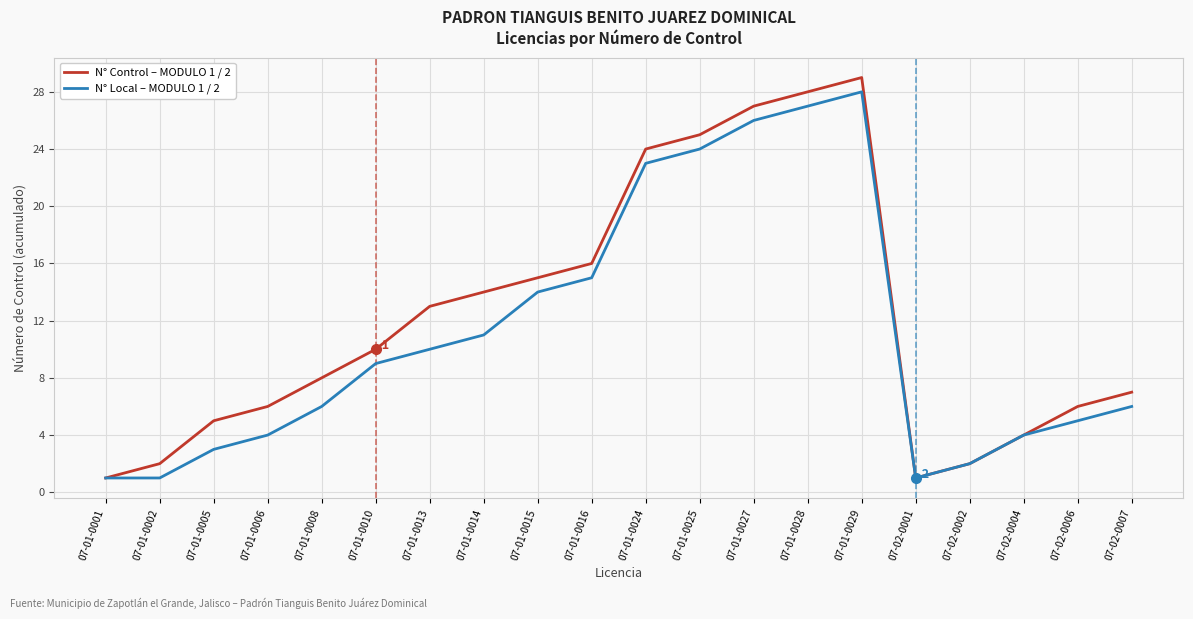

What is the greatest value displayed?

29